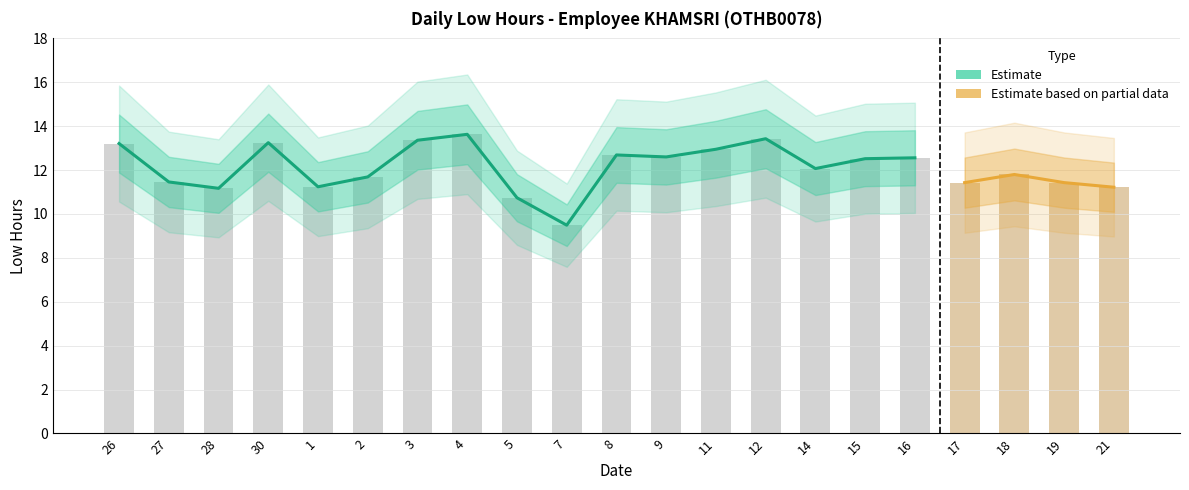

The value at 4 is 5.2. True or false?

False